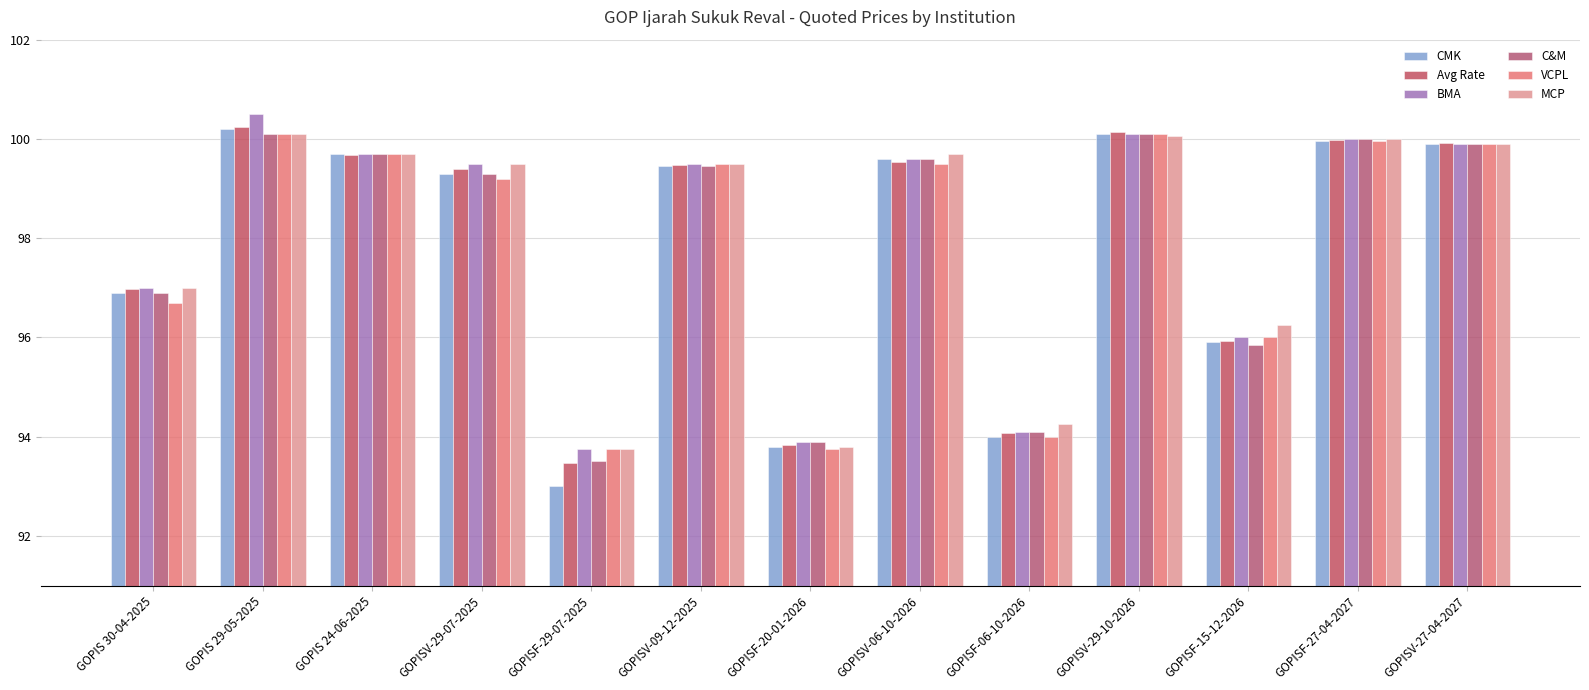

What is the spread (max minus min) of values at GOPIS 29-05-2025?

0.4